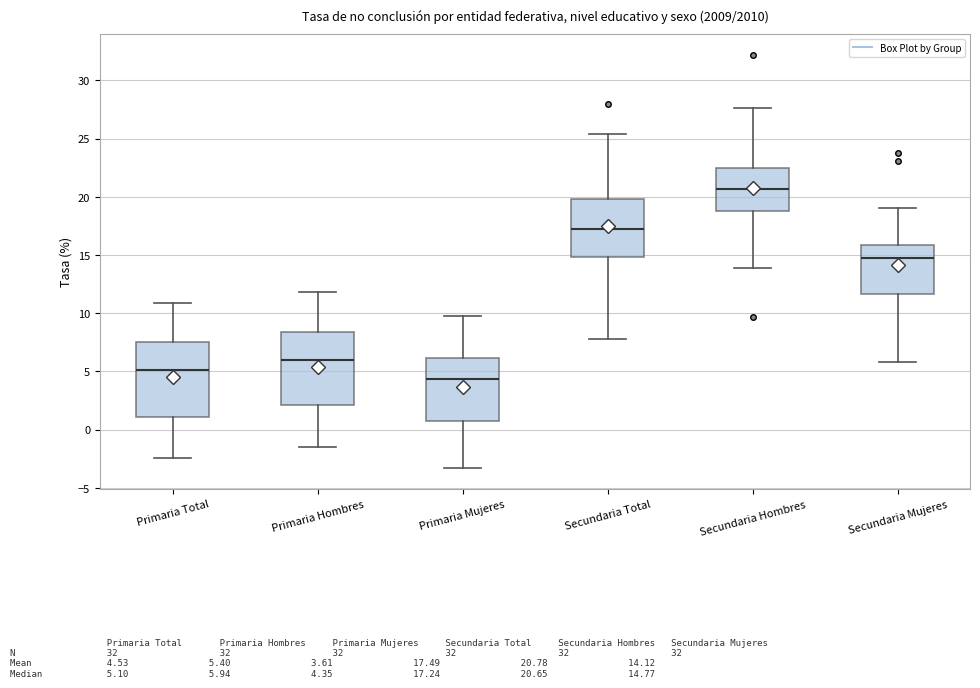

Reading left to right, read every box against the y-axis: the position of its median line, the range the box covers, and the ends of its whiskers. The values are not printed on the chart, so give them approximately, as read against the axis.

Primaria Total: median 5.0, box 1.0 to 7.5, whiskers -2.5 to 11.0
Primaria Hombres: median 6.0, box 2.0 to 8.5, whiskers -1.5 to 12.0
Primaria Mujeres: median 4.5, box 1.0 to 6.0, whiskers -3.5 to 10.0
Secundaria Total: median 17.0, box 15.0 to 20.0, whiskers 8.0 to 25.5
Secundaria Hombres: median 20.5, box 19.0 to 22.5, whiskers 14.0 to 27.5
Secundaria Mujeres: median 15.0, box 11.5 to 16.0, whiskers 6.0 to 19.0